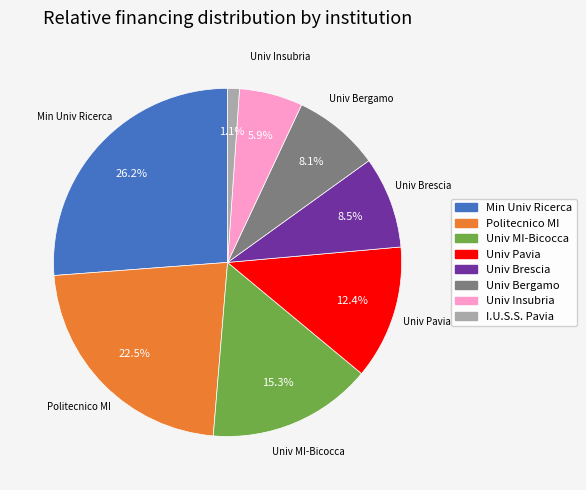

How many segments does this pie chart have?

8